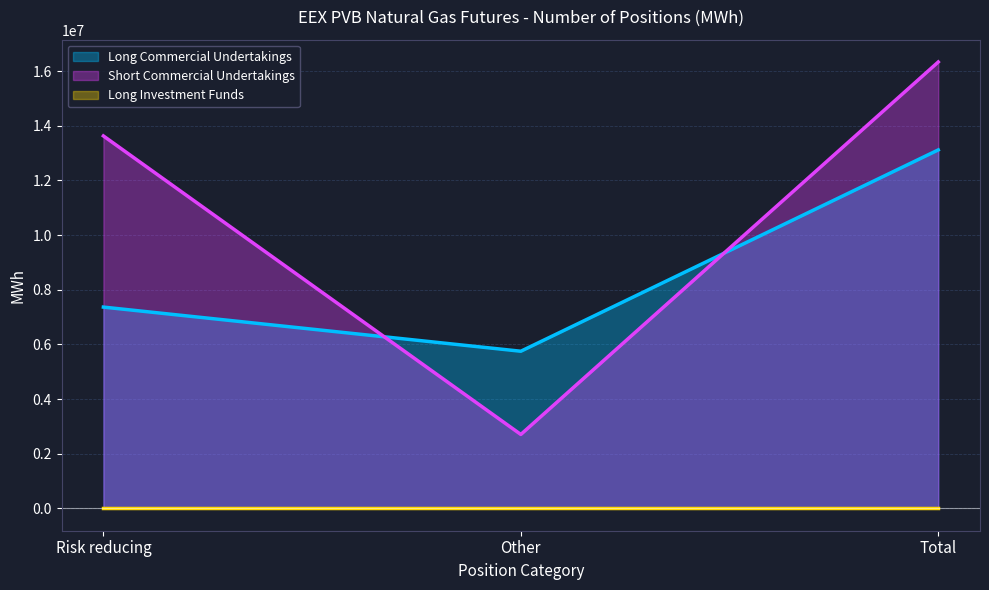

What is the total value across all series at Total?

29449200